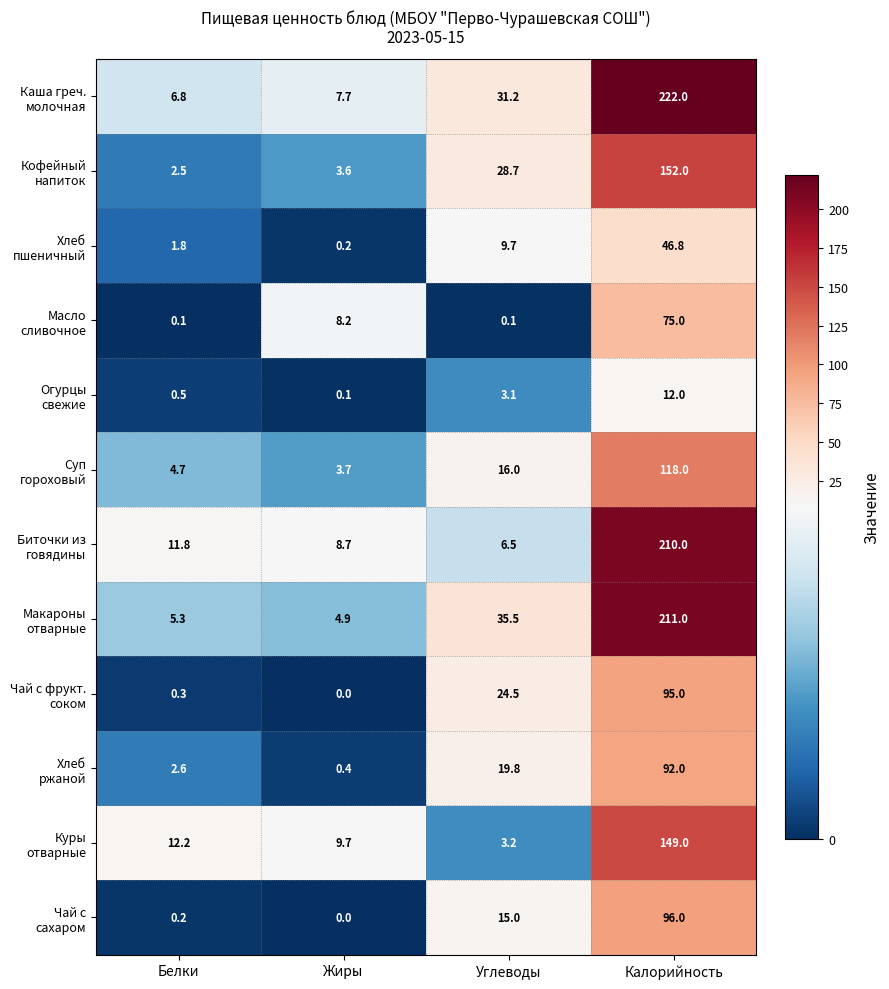

What is the total value across all series at Углеводы?

193.3